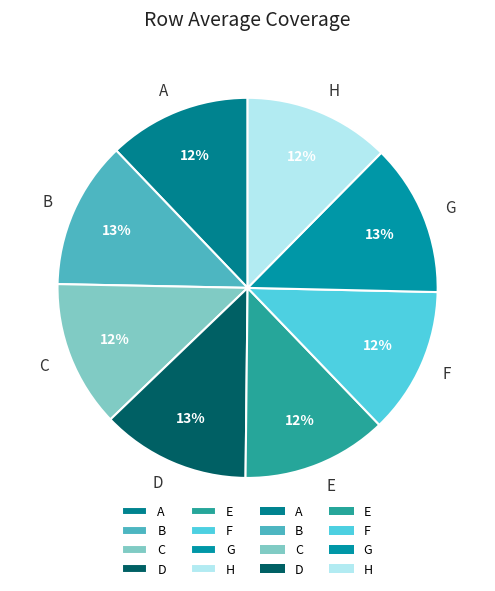

Combined, do G and H account for over 50%?

No